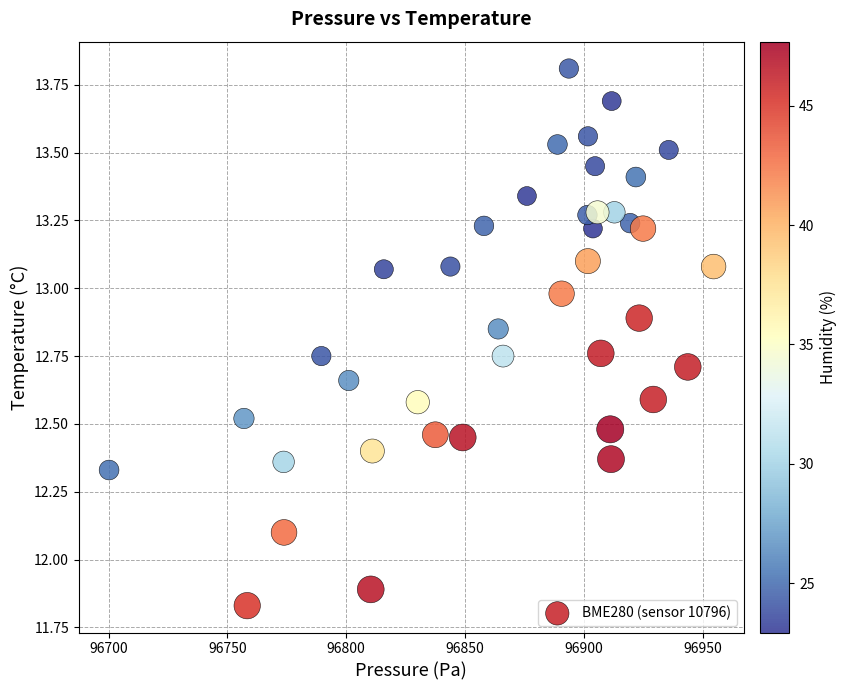

What is the range of X values (max minus min)?

254.5